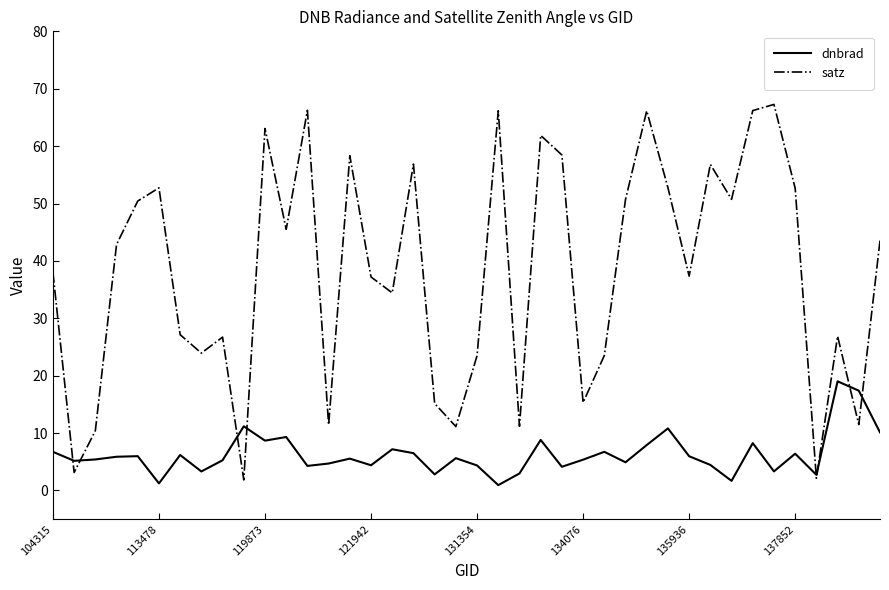

Which series has the widest spread of values?

satz